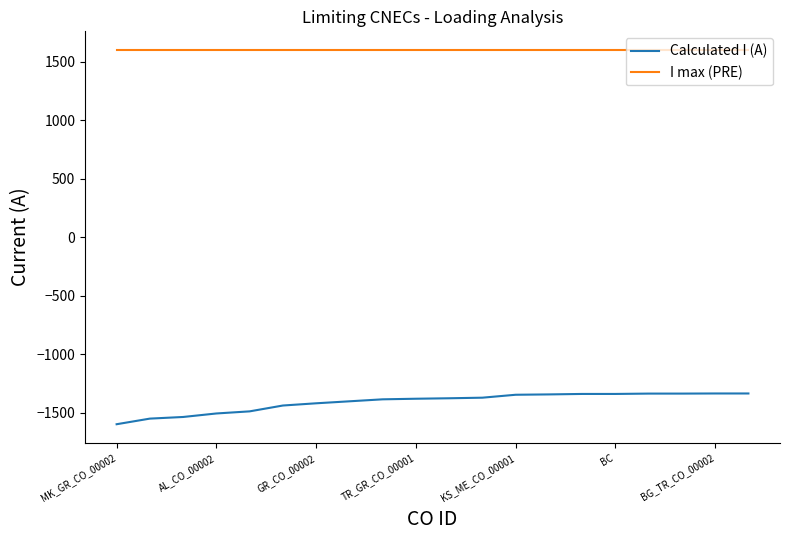

Which series has the largest total across all categories?

I max (PRE)